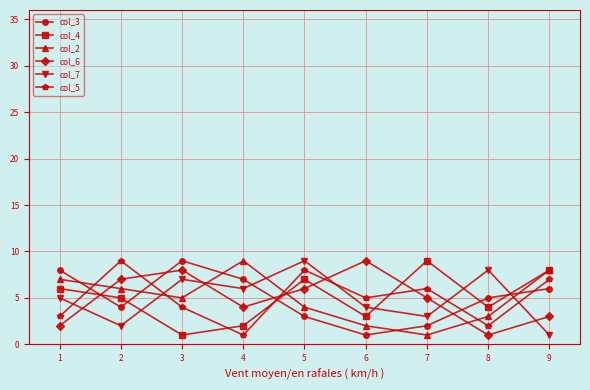

The col_6 series shows 10 at 4. True or false?

False